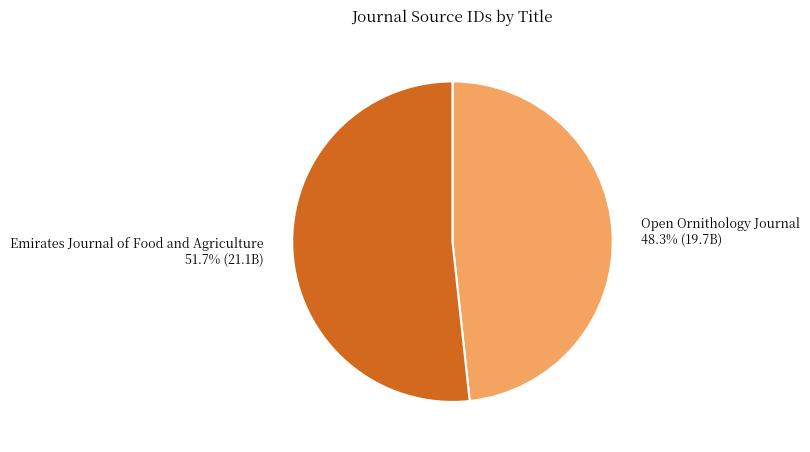

Approximately how many times larger is the value at Open Ornithology Journal compared to Emirates Journal of Food and Agriculture?

0.9